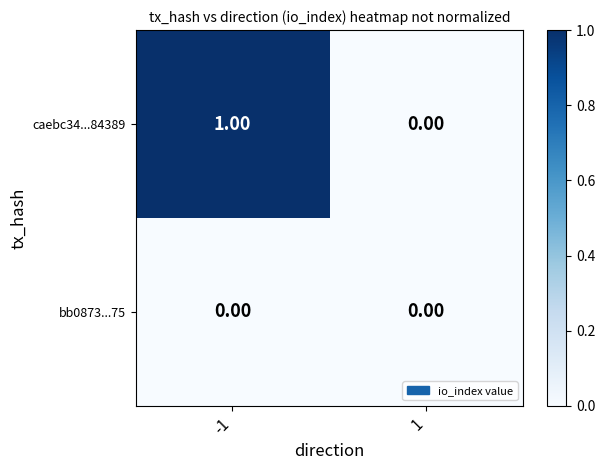

At which category does the chart reach its peak across all series?

-1